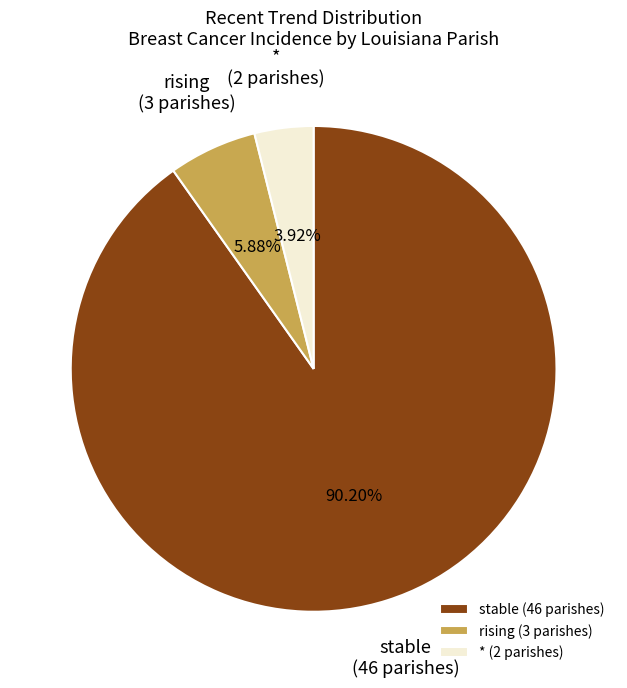

Does * (2 parishes) account for over 50% of the chart?

No